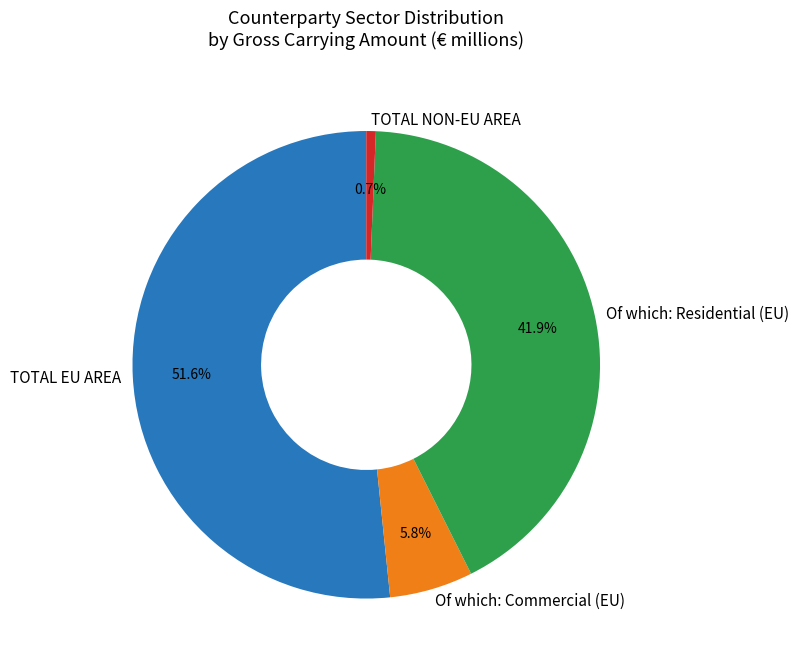

Rank the categories by value from lowest to highest.

TOTAL NON-EU AREA, Of which: Commercial (EU), Of which: Residential (EU), TOTAL EU AREA